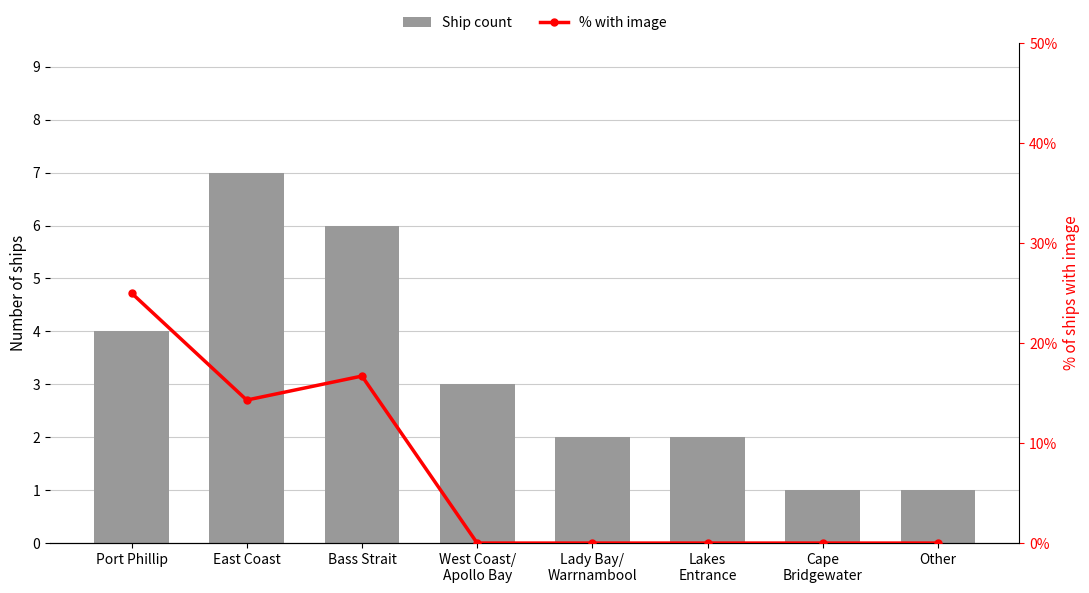

What is the label of the 6th bar from the right?

Bass Strait